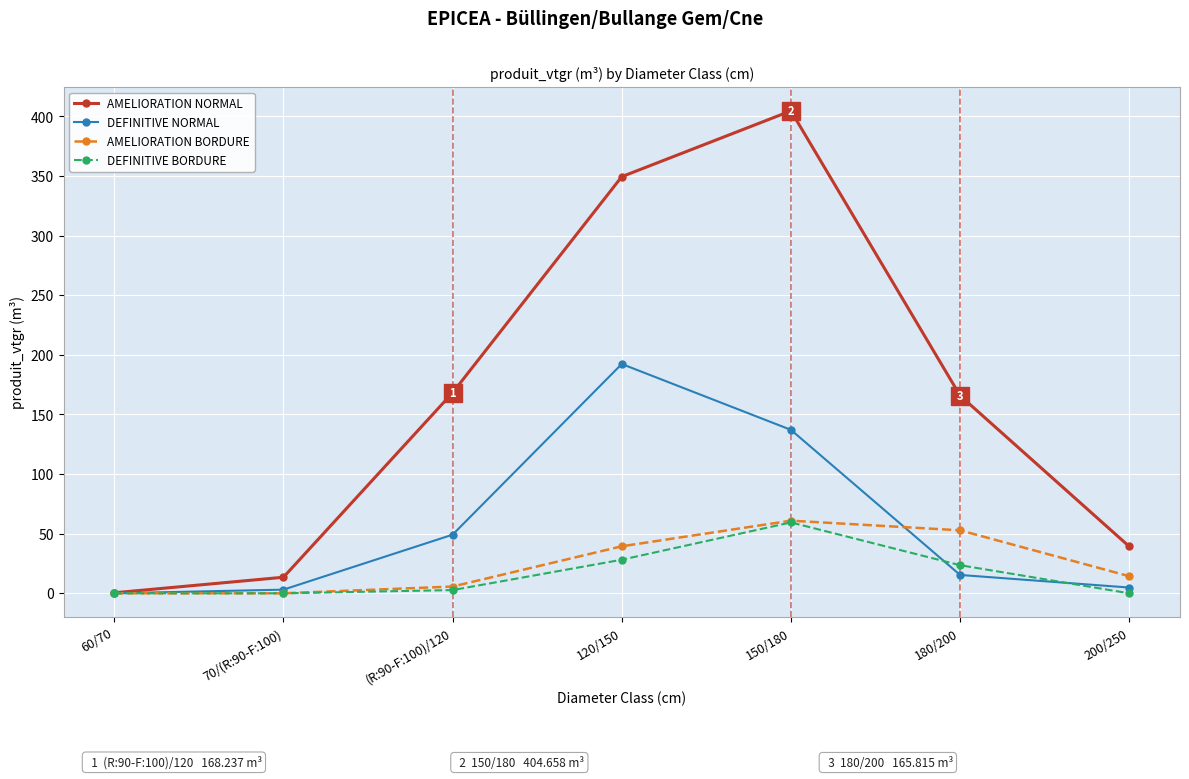

What are all the series names shown in the legend?

AMELIORATION NORMAL, DEFINITIVE NORMAL, AMELIORATION BORDURE, DEFINITIVE BORDURE